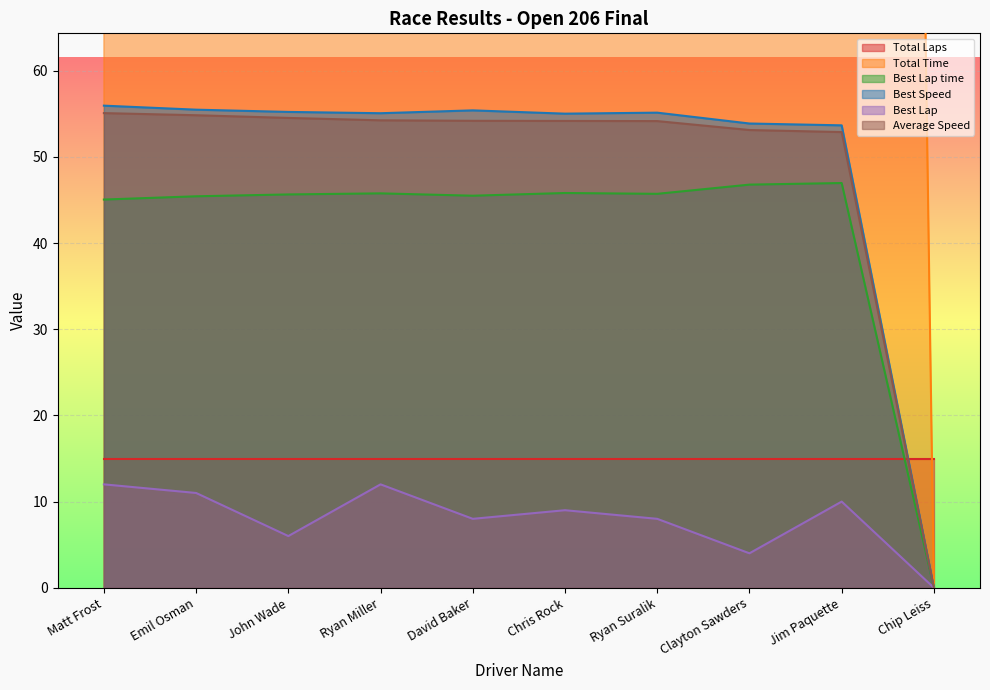

How many data points in Best Speed are less than 55?

3